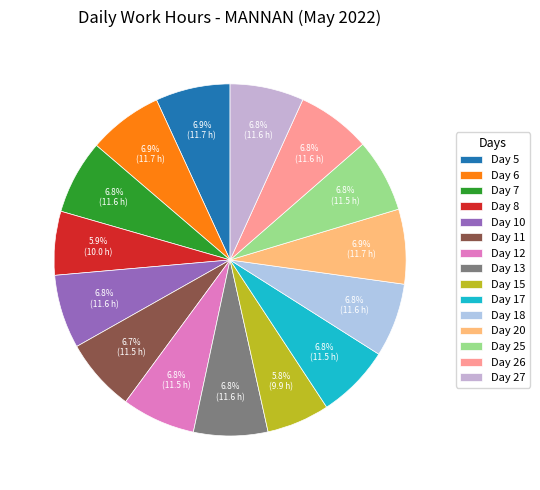

To the nearest percent, what is the difference between the Day 8 and Day 12 slice percentages?

1%